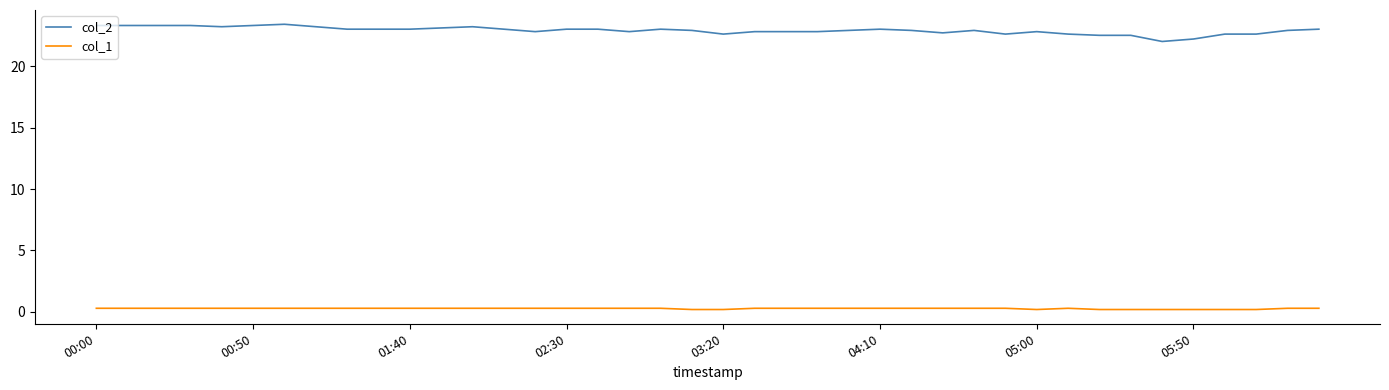

True or false: col_1 and col_2 cross at least once.

False